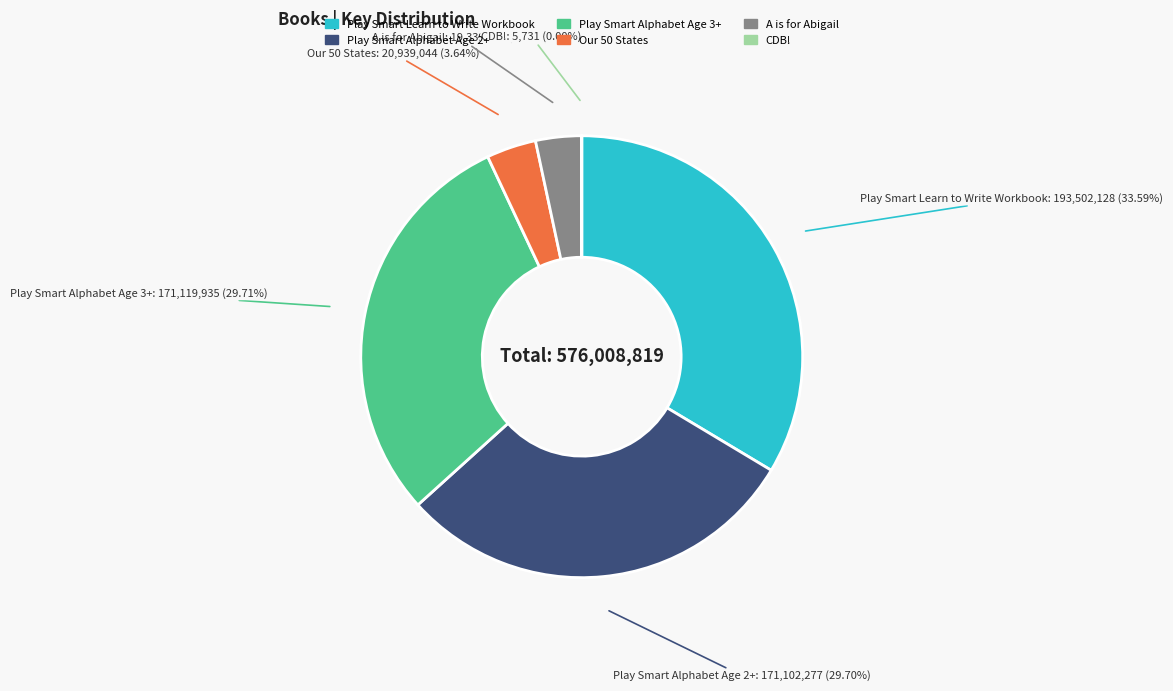

True or false: Play Smart Alphabet Age 2+ accounts for 30% of the total.

True